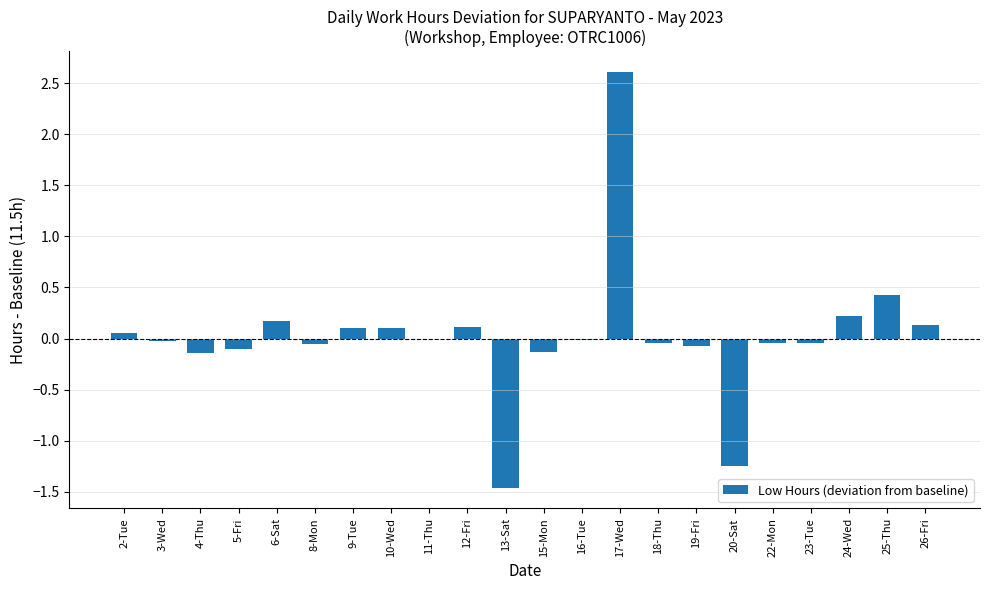

What is the sum of all values?

0.6